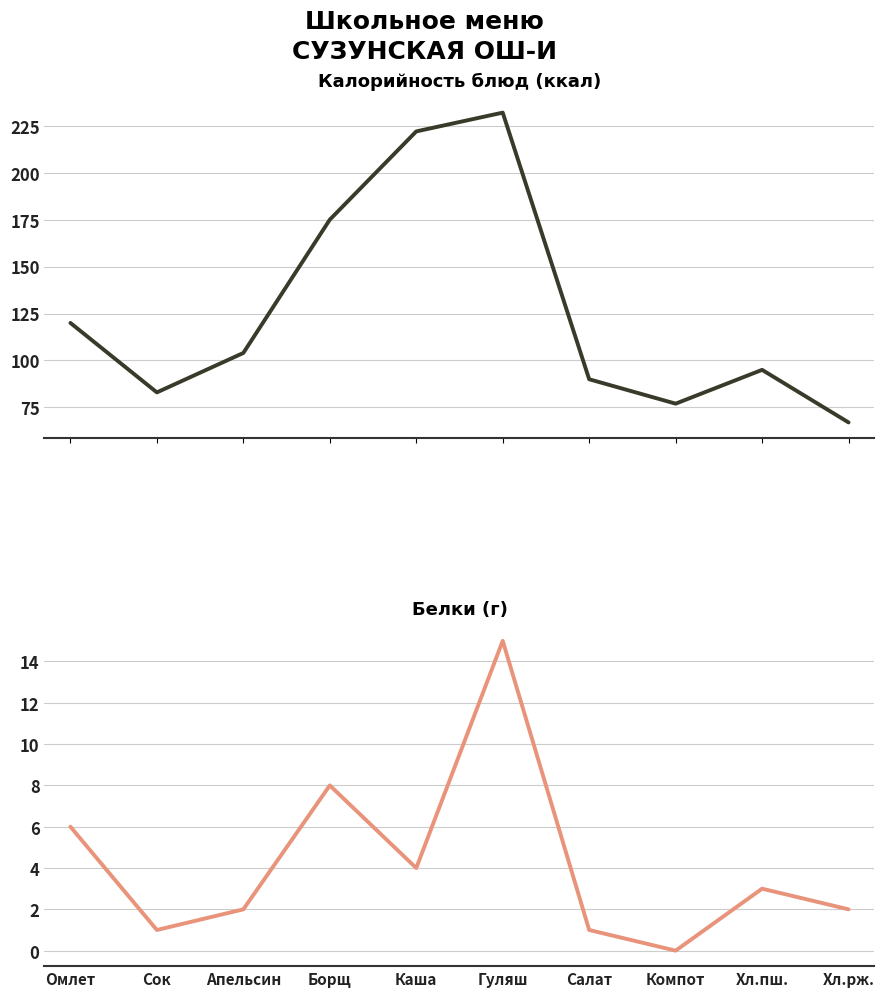

Which has a higher value, Апельсин or Каша?

Каша